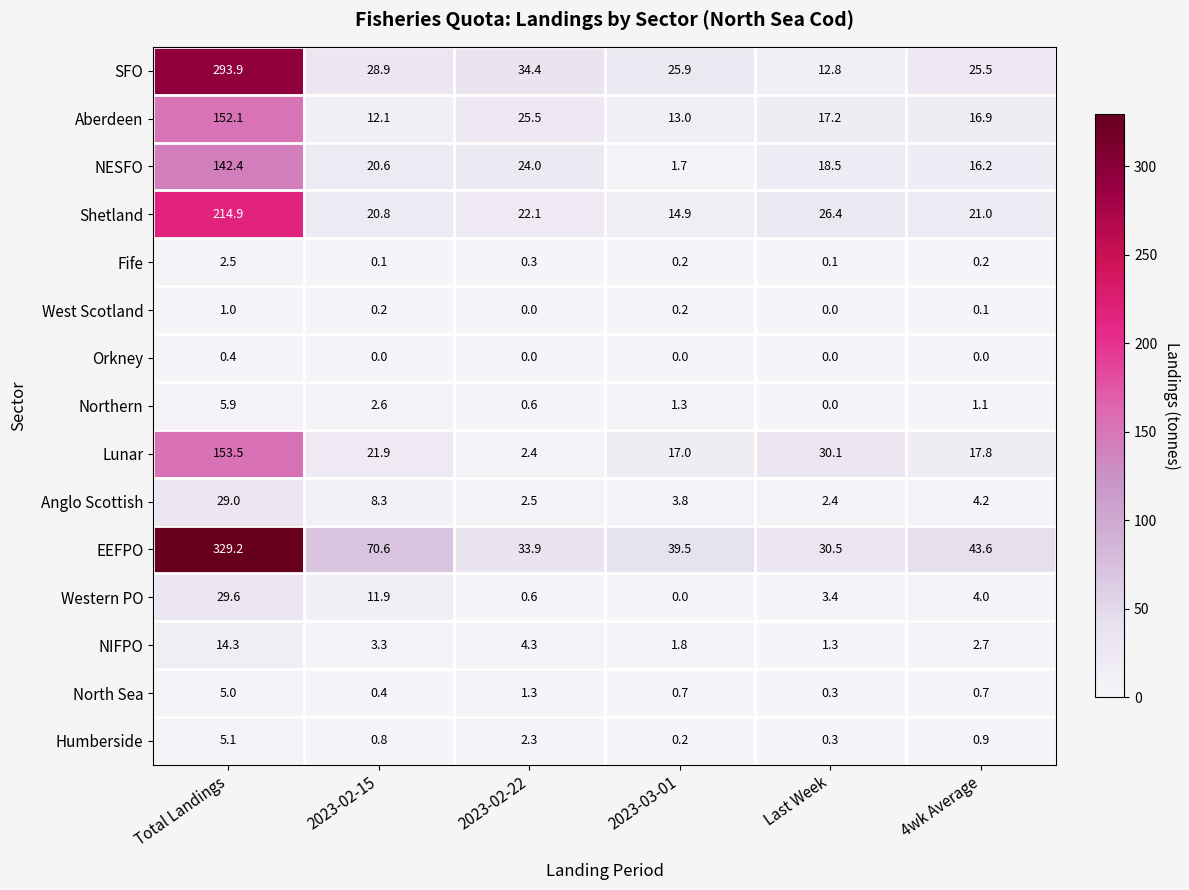

Which label corresponds to the largest value in the chart?

Total Landings